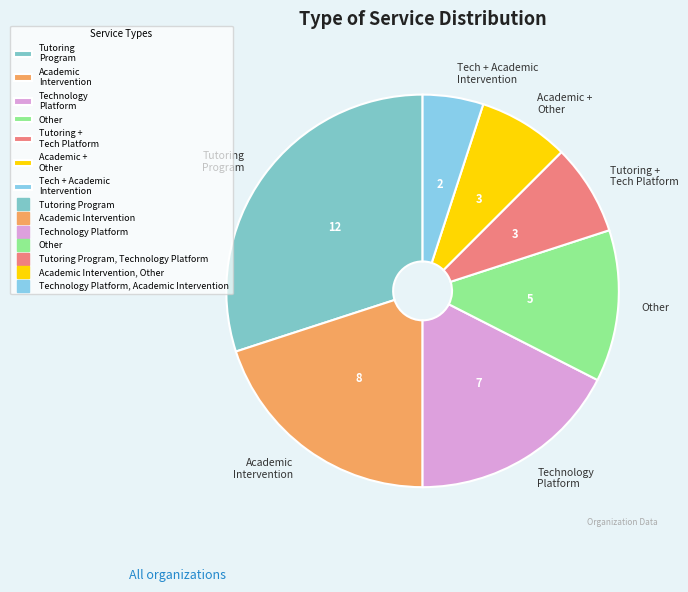

Do Academic + Other and Technology Platform together represent more than half of the pie?

No